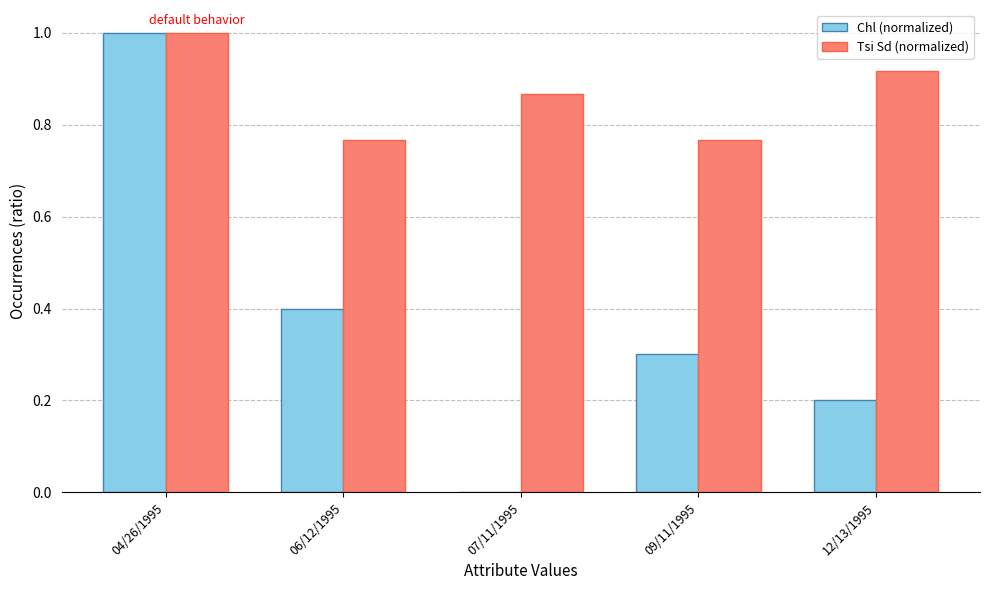

What is the sum of all Tsi Sd (normalized) values?

4.3